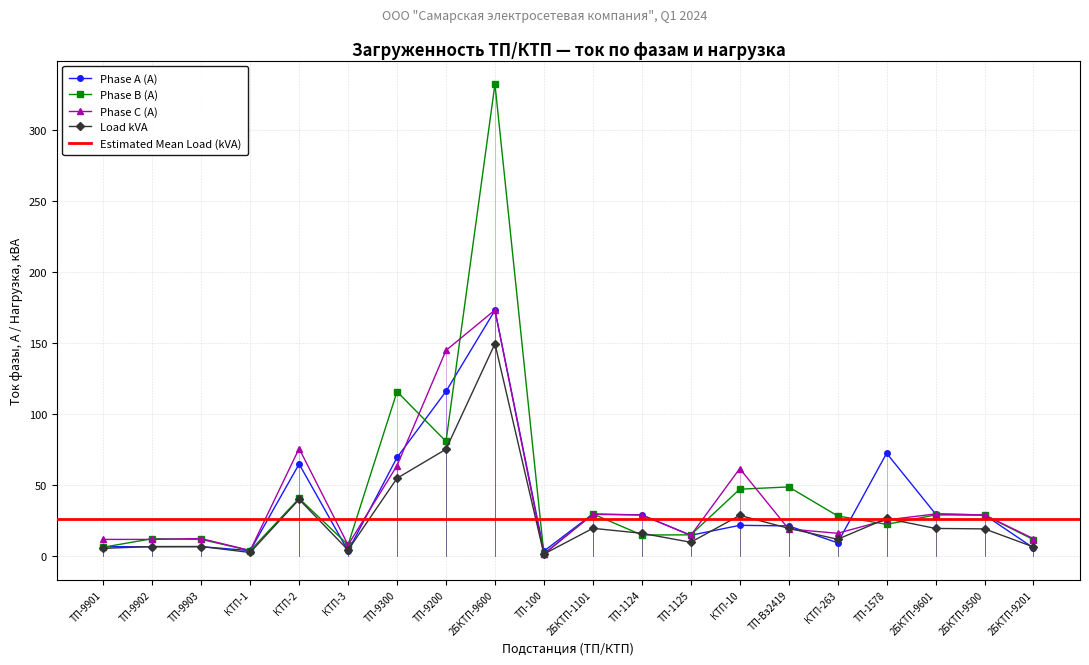

What position from the right is КТП-10?

7